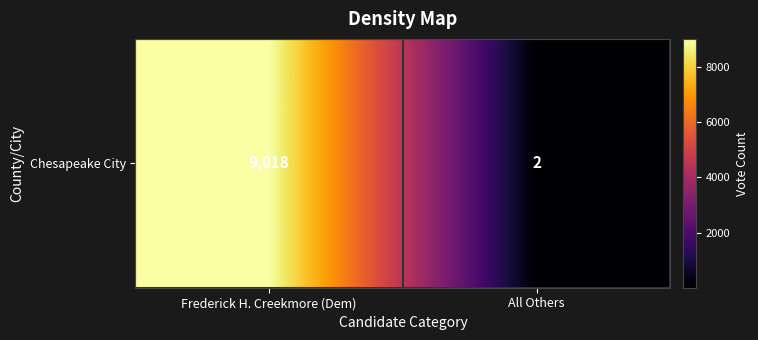

List the labels in order of value, largest first.

Frederick H. Creekmore (Dem), All Others